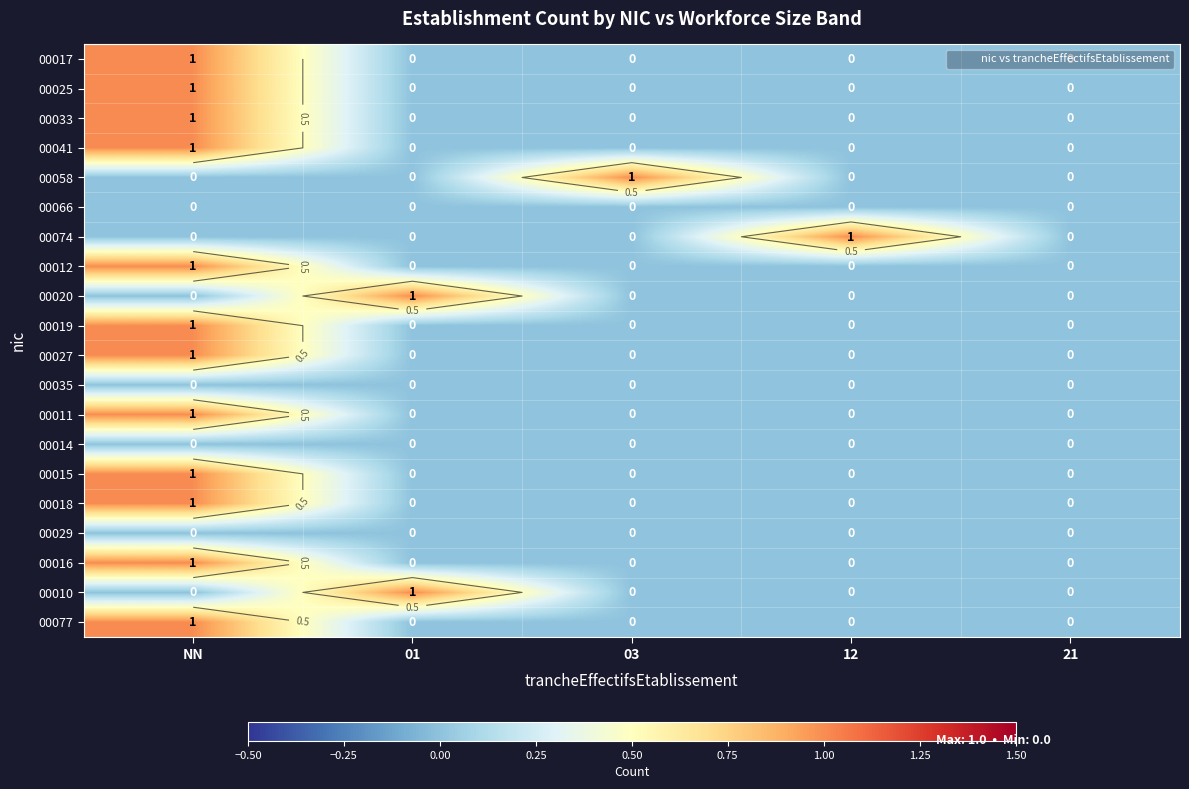

At how many categories does at least one series exceed 0?

4